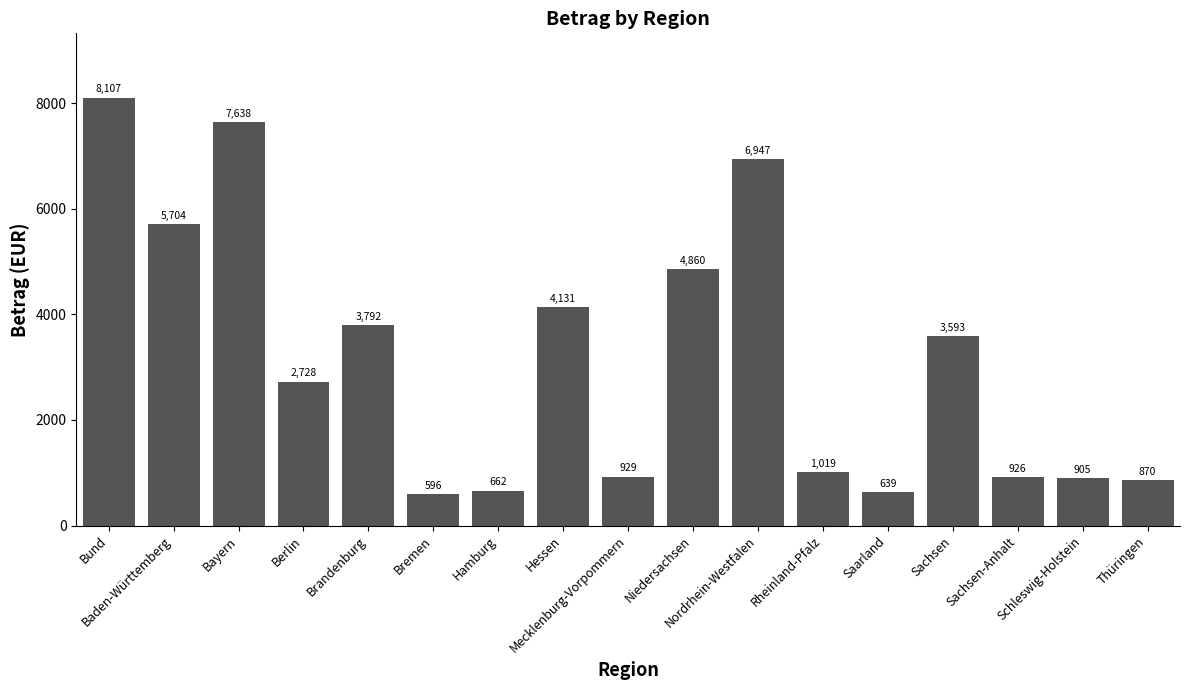

What is the greatest value displayed?

8106.8